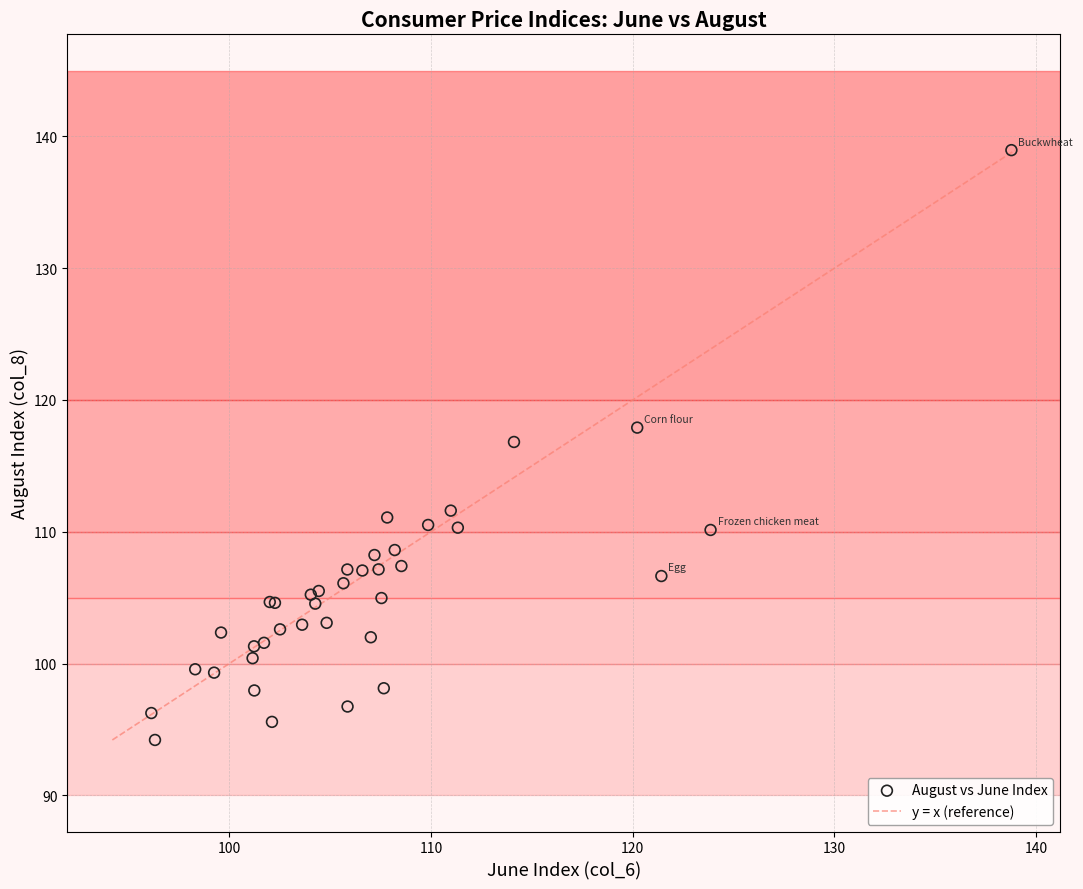

What Y value in the scatter plot is closest to 116?

116.8